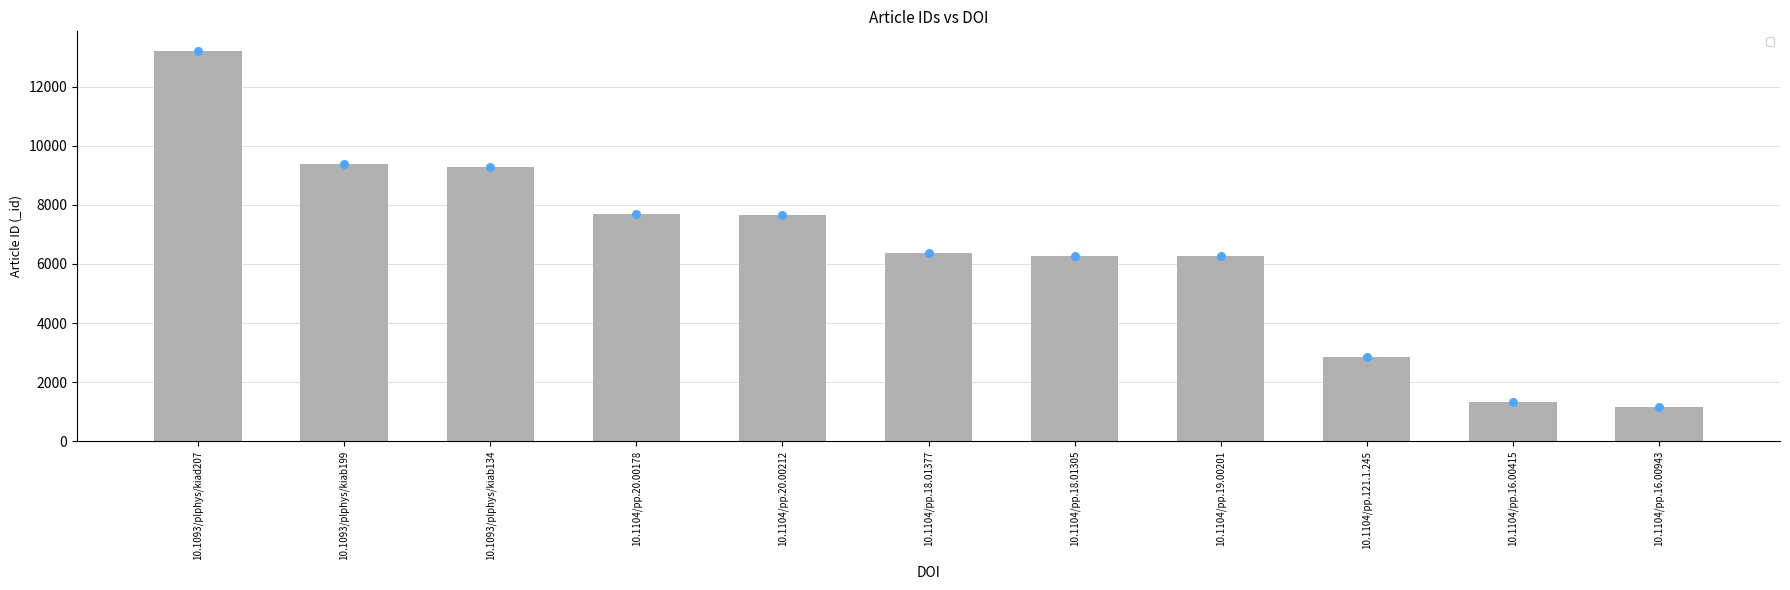

What is the ratio of the value at 10.1104/pp.16.00943 to the value at 10.1104/pp.18.01377?

0.2